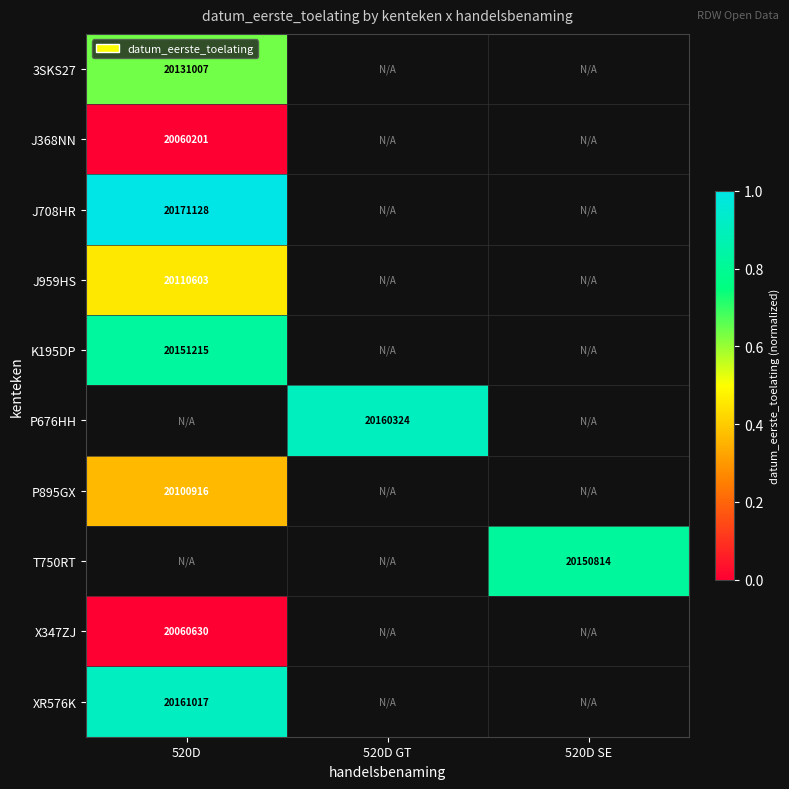

At which label is J368NN closest to 0?

520D